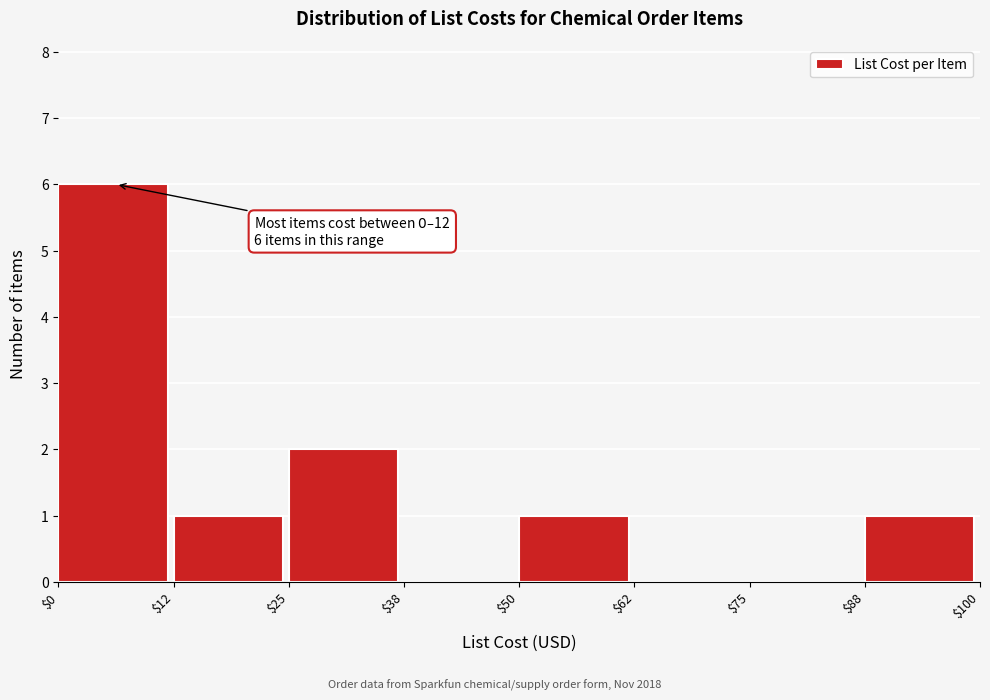

Which range on the x-axis has the tallest bar?

$0 to $12